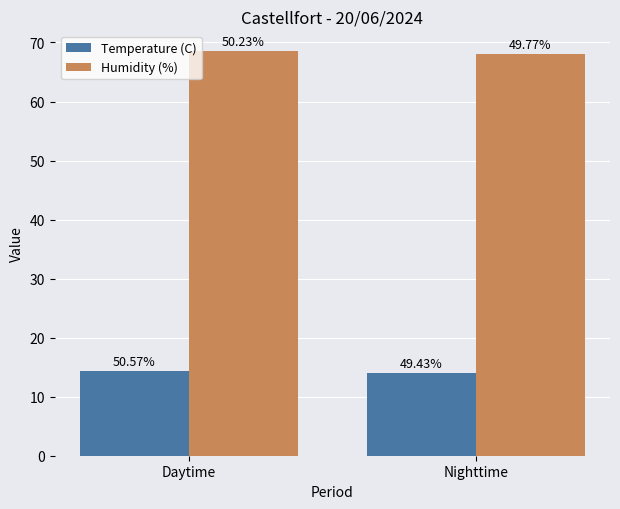

How many bars are there in total?

4